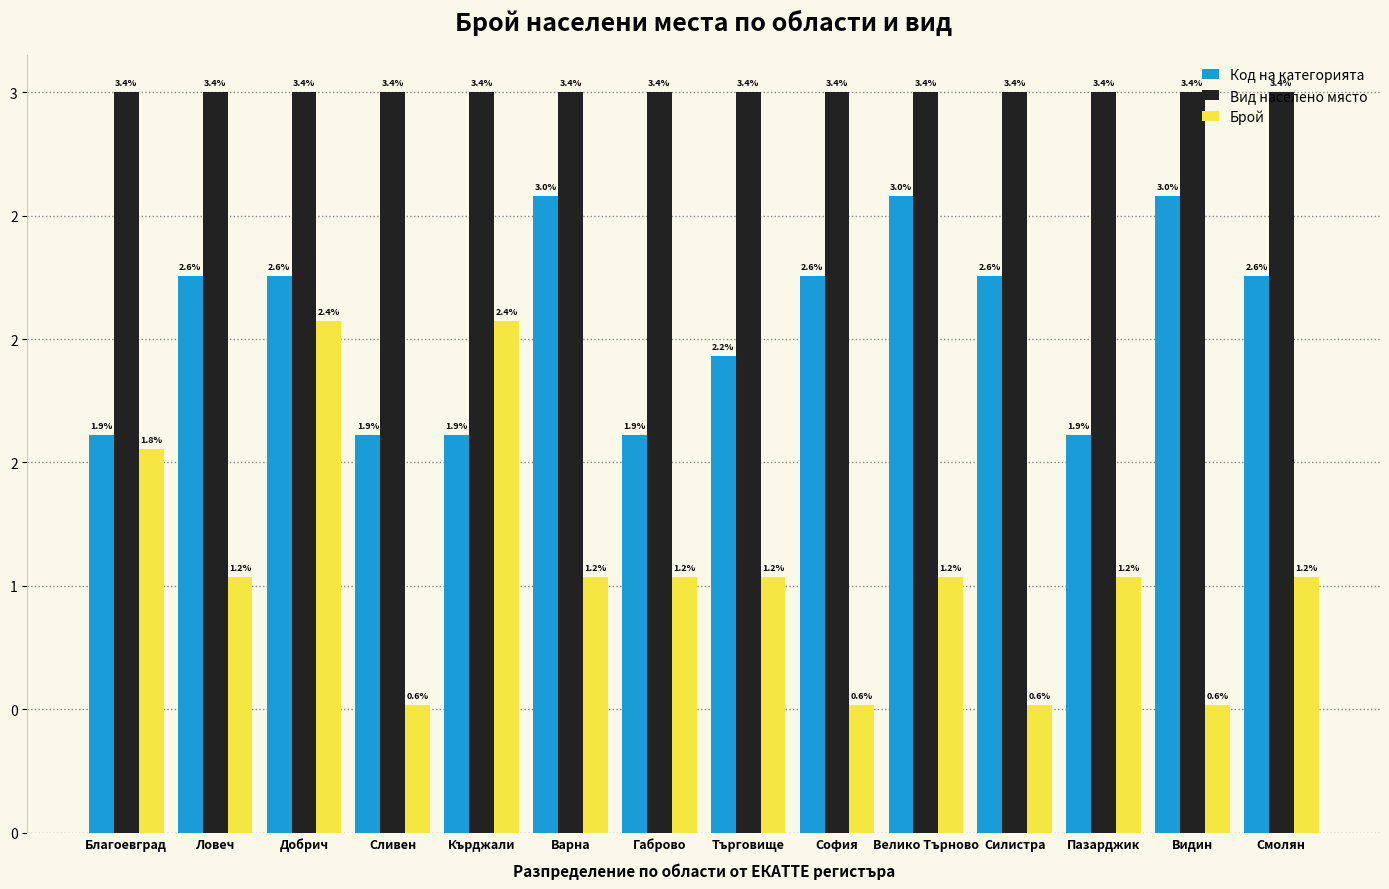

What is the sum of all Брой values?

15.0